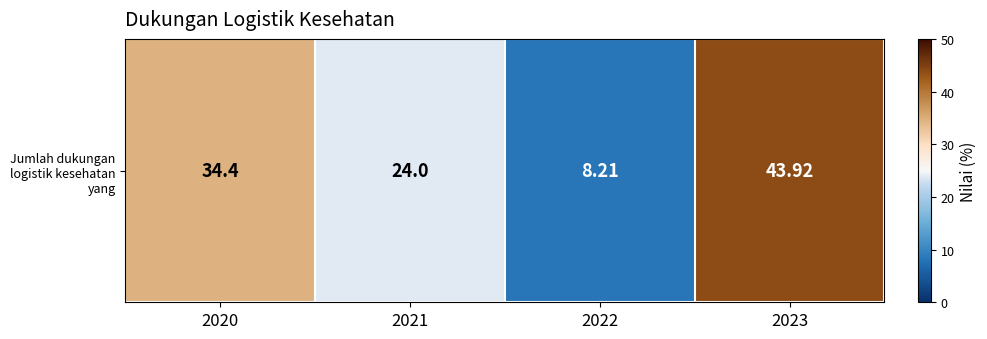

What is the change in value from 2022 to 2023?

+35.7